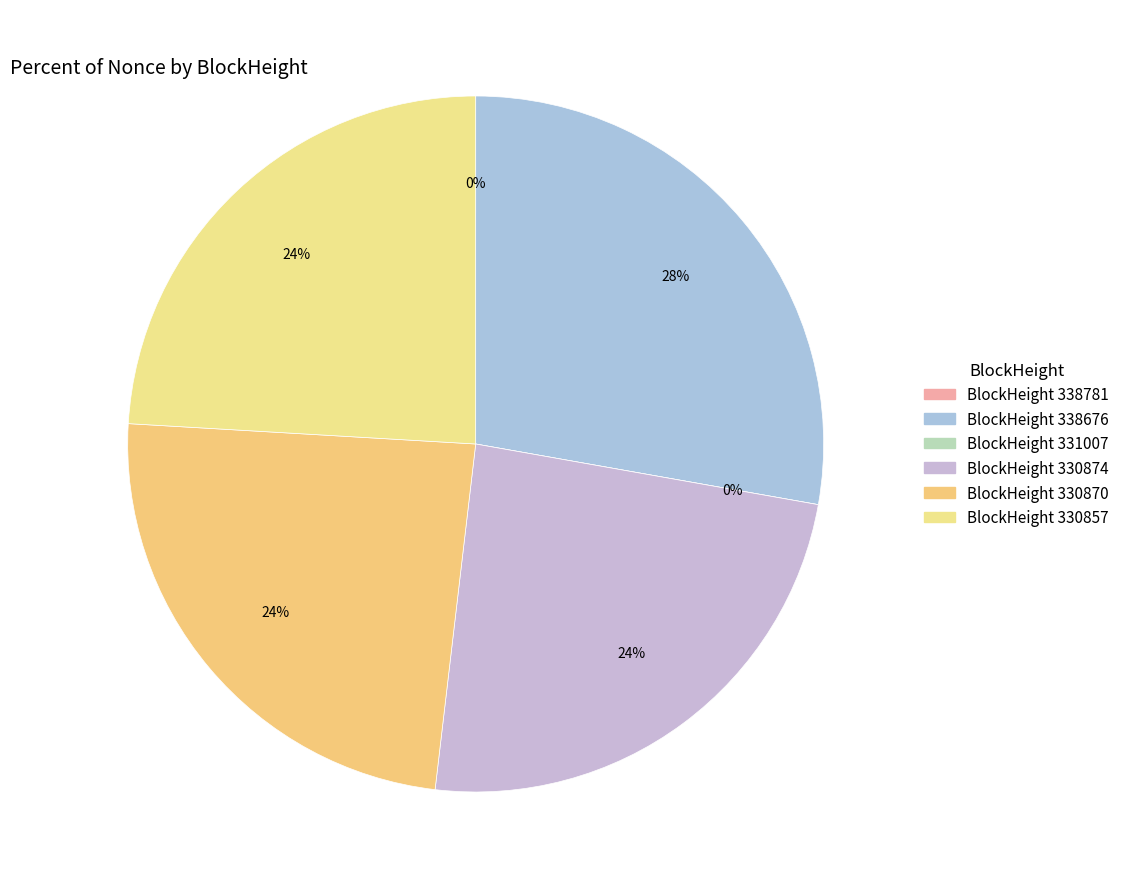

To the nearest percent, what portion does 330857 represent?

24%